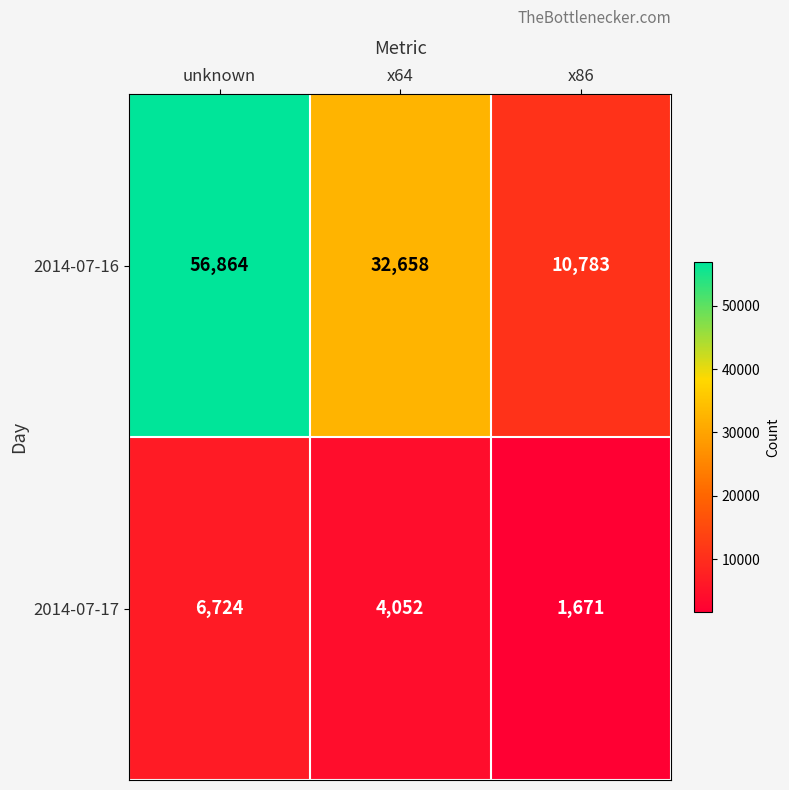

At which category is the sum across all series the highest?

unknown